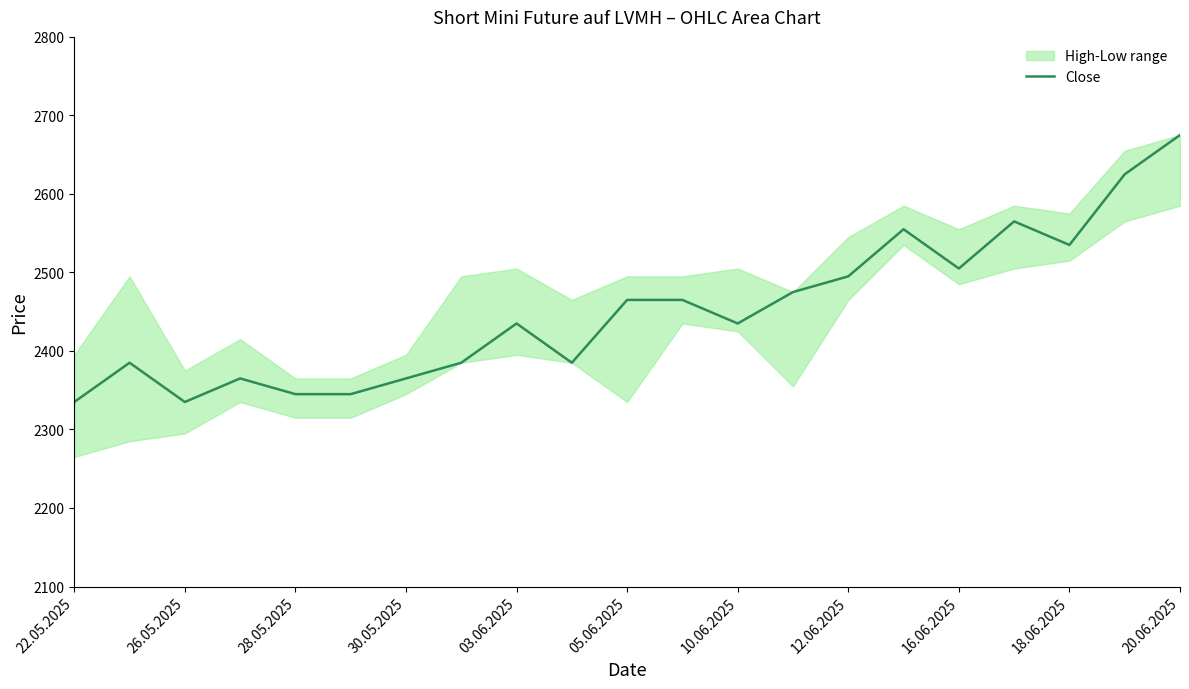

What is the highest value of the Close series?

2675